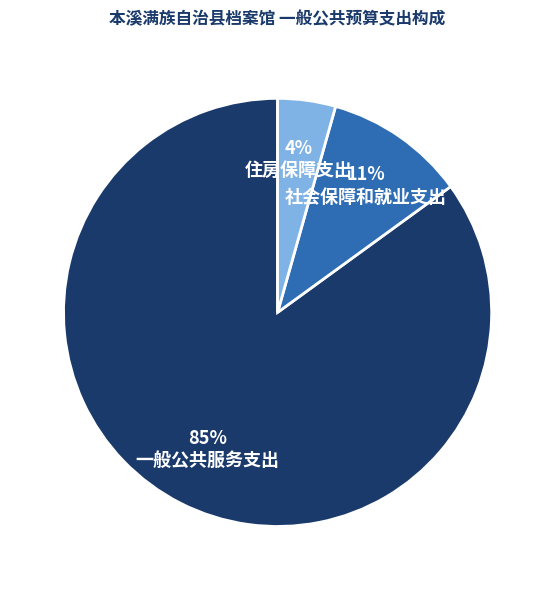

Do 社会保障和就业支出 and 一般公共服务支出 together represent more than half of the pie?

Yes